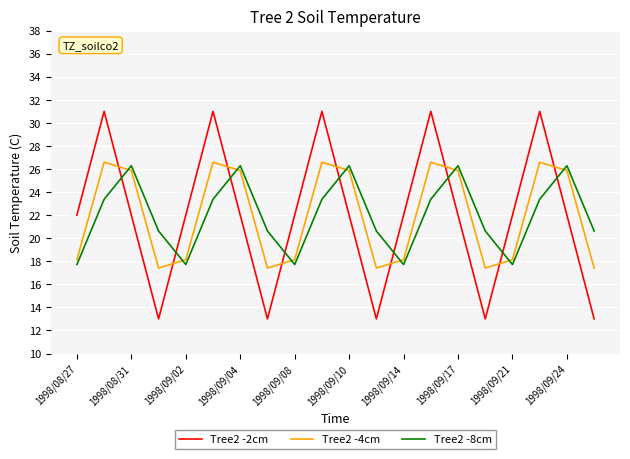

Which series has the widest spread of values?

Tree2 -2cm